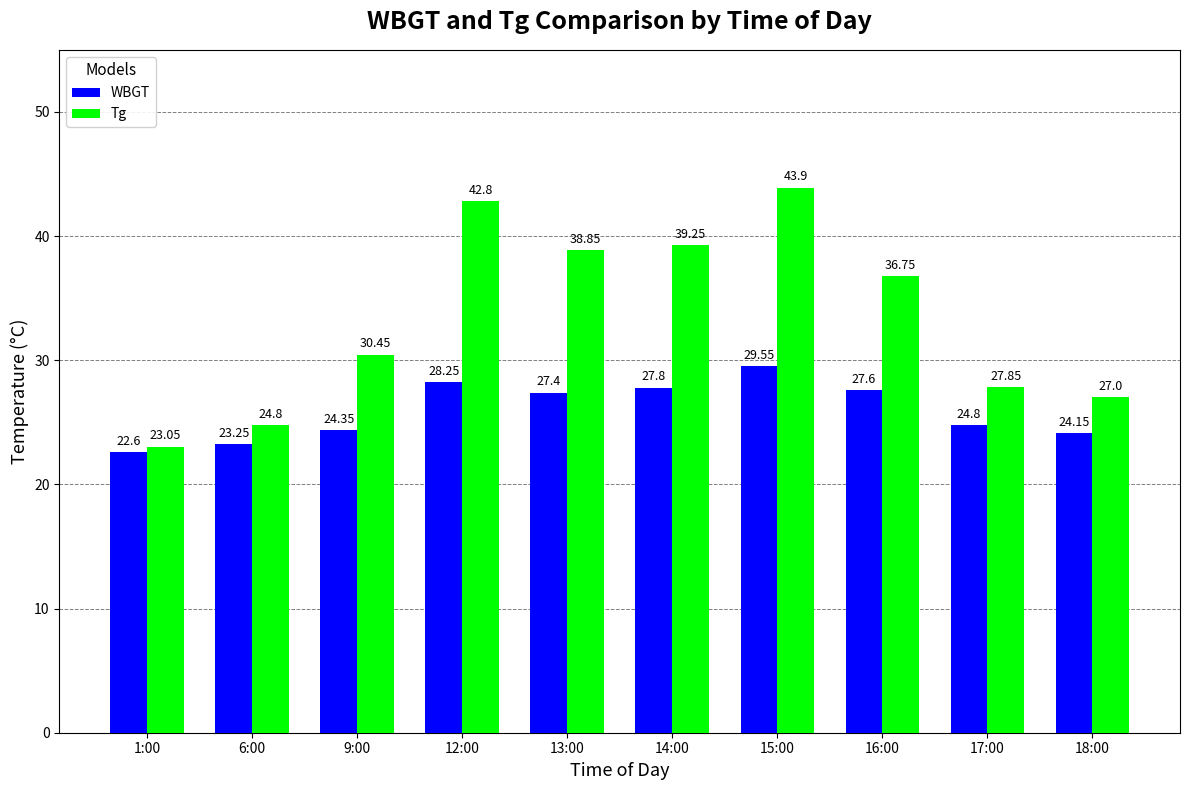

What is the lowest value of the Tg series?

23.1